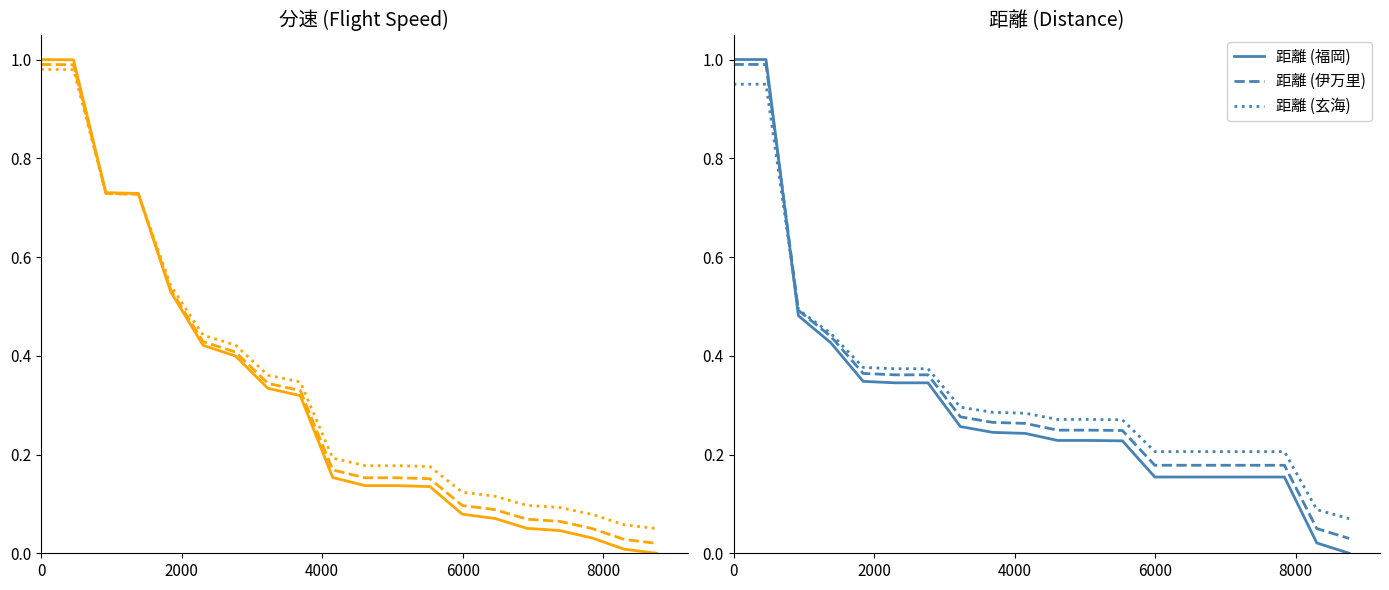

How many lines are shown in the chart?

6